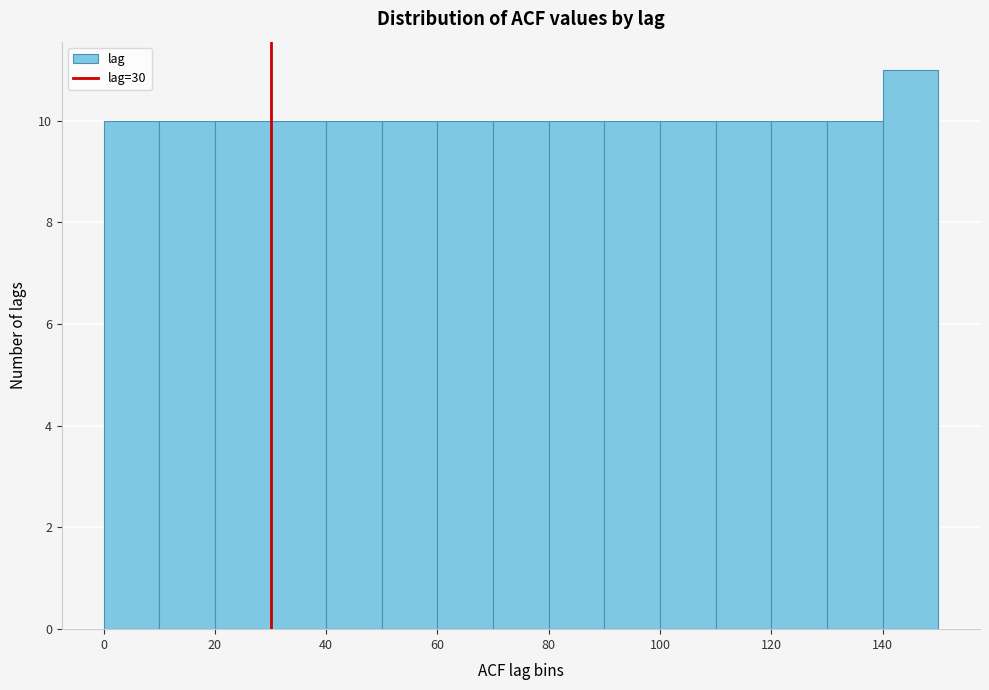

Over which range of the x-axis is the bar tallest?

140 to 150